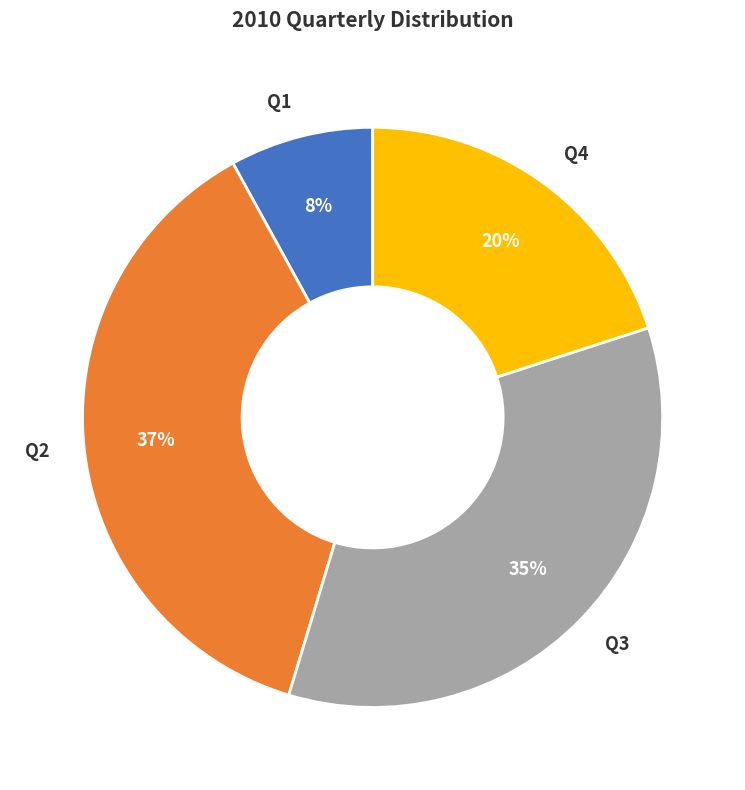

To the nearest percent, what is the difference between the largest and smallest slice percentages?

29%